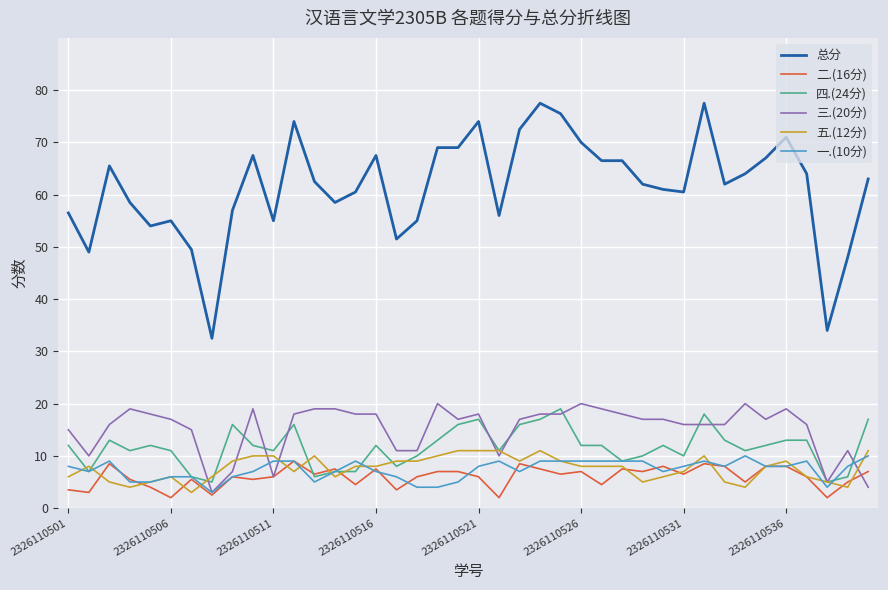

Does the chart display data point markers on the line(s)?

No